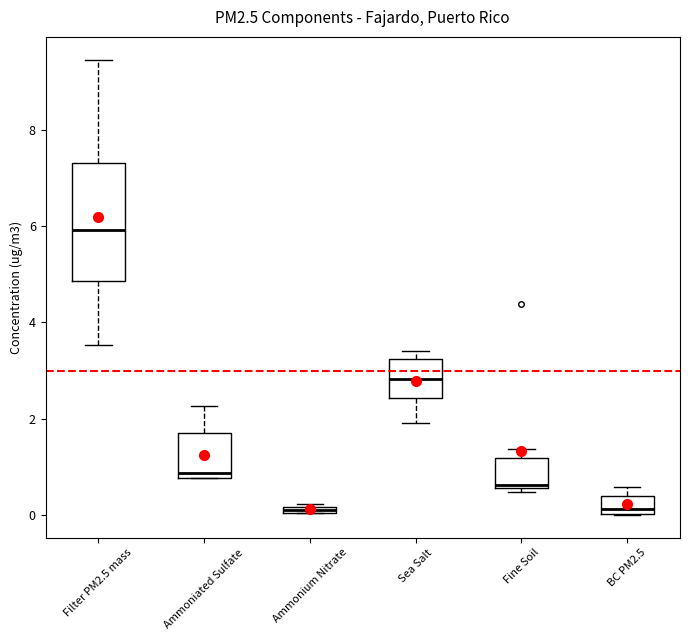

Where is the lower edge of the box for Ammoniated Sulfate on the y-axis? The values are not printed on the chart, so give them approximately, as read against the axis.

0.8